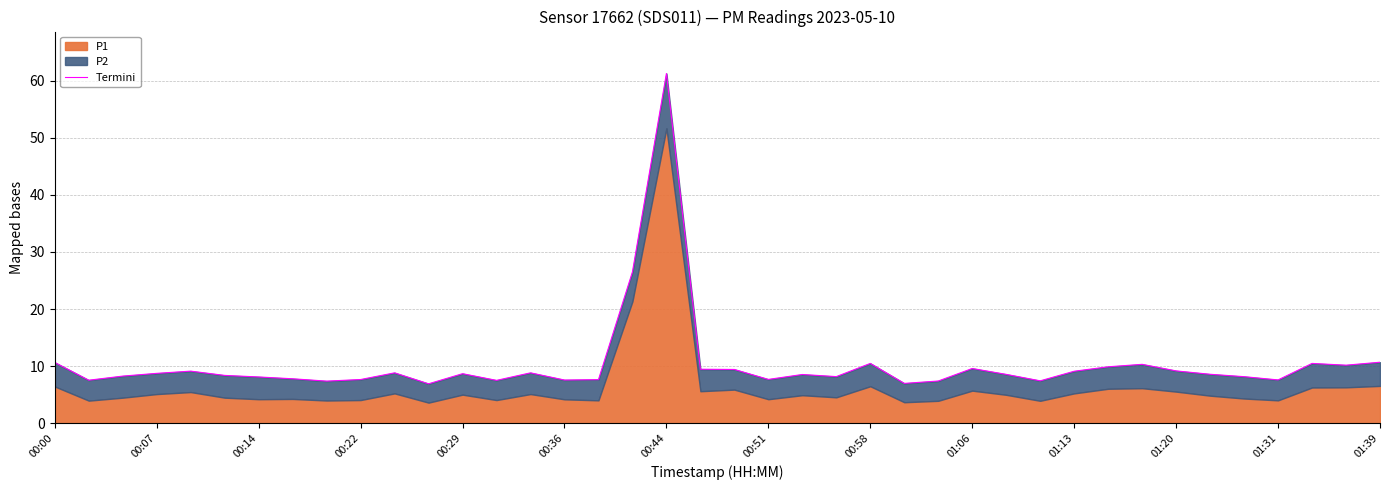

Does the chart display data point markers on the line(s)?

No